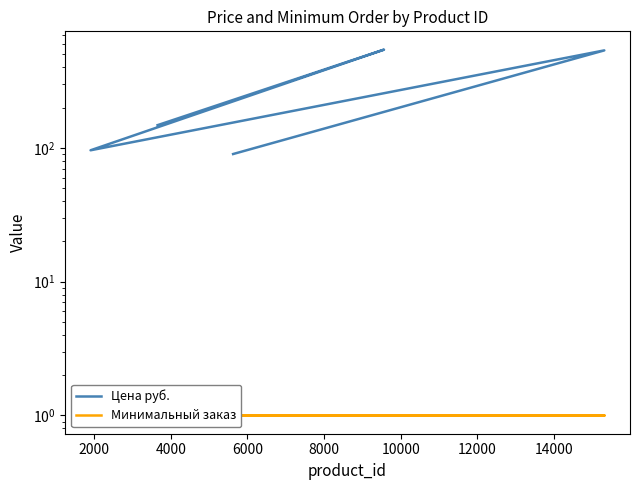

What are all the series names shown in the legend?

Цена руб., Минимальный заказ